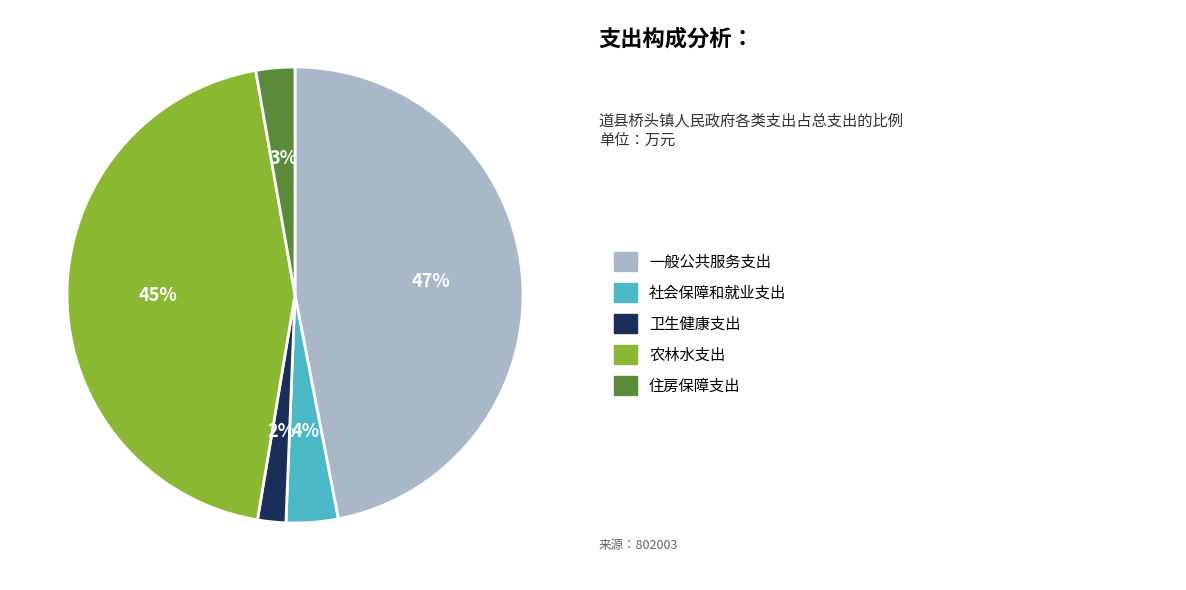

Is there any slice that represents more than half of the pie?

No